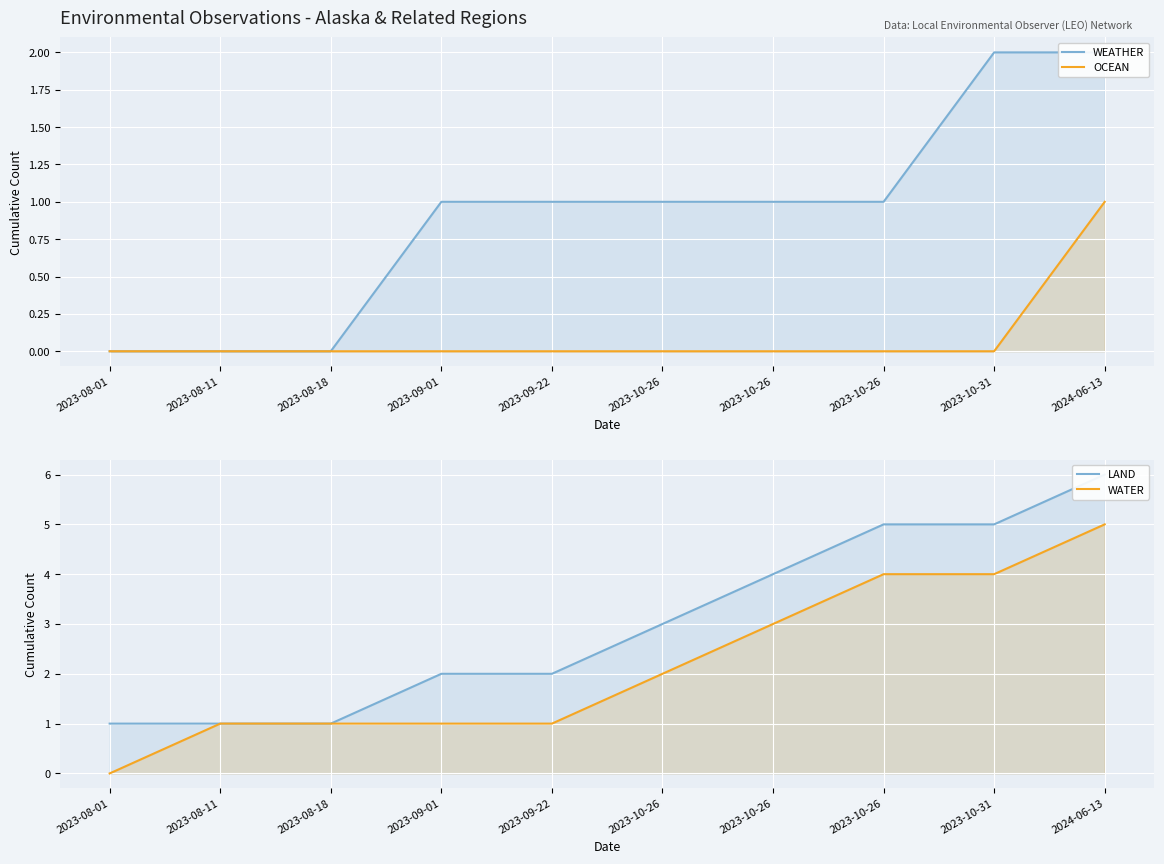

At how many categories does at least one series exceed 2?

5